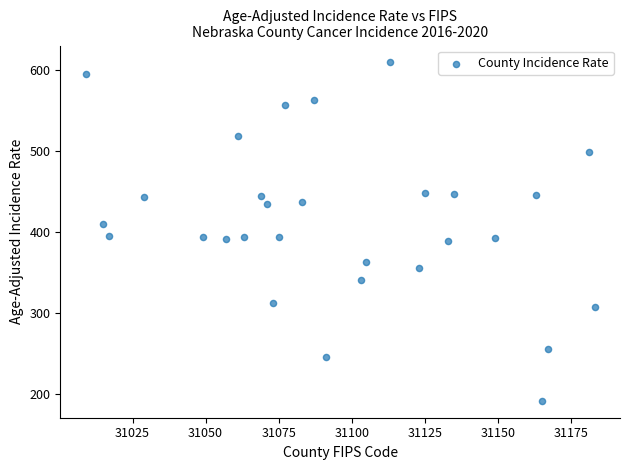

What is the range of X values (max minus min)?

174.0